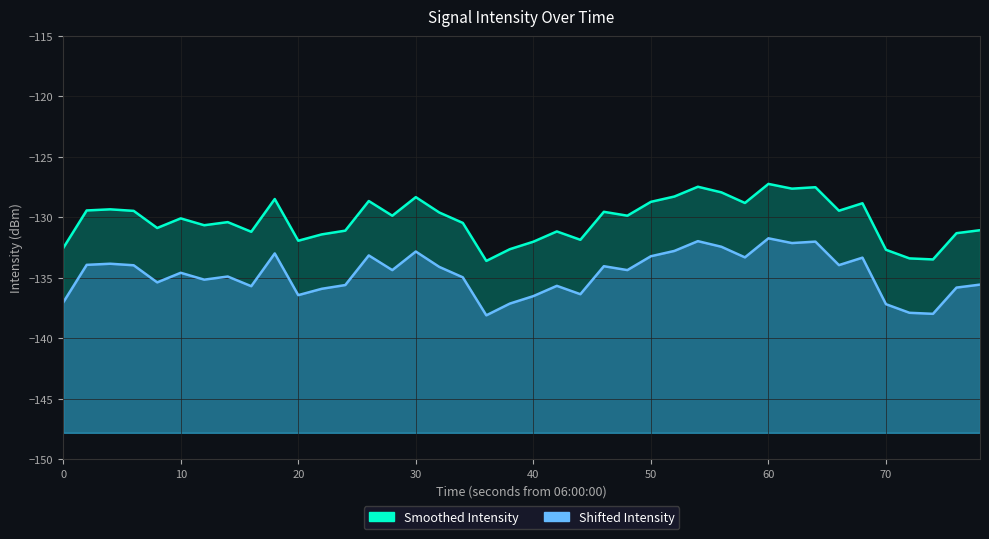

What is the difference between the second highest and minimum values in the intensity_smoothed_line series?

6.1